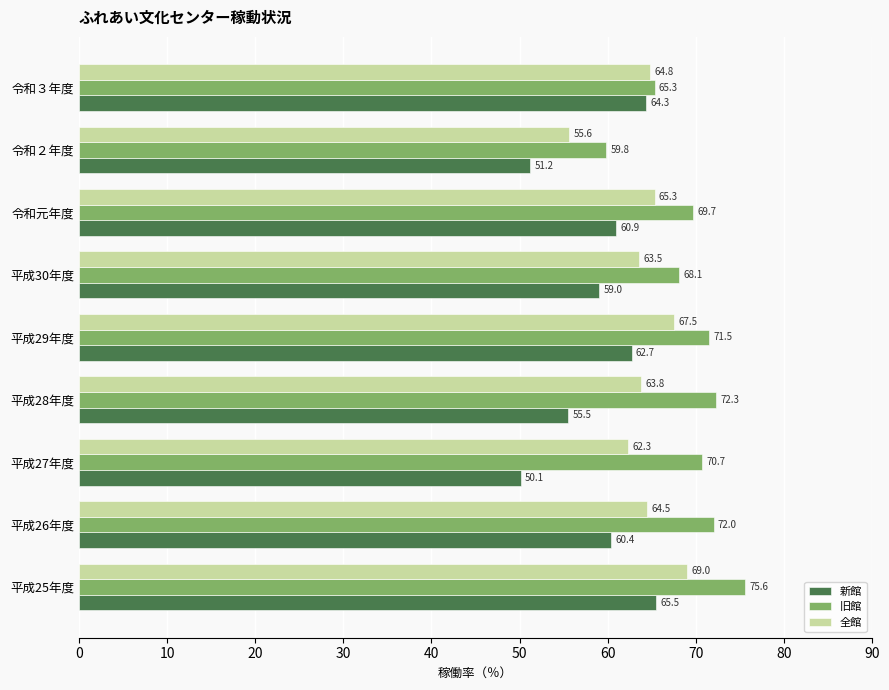

Is it true that 新館 equals 20.1 at 令和３年度?

False